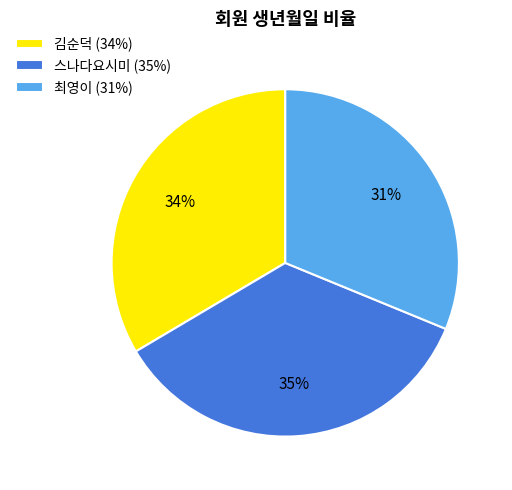

Do 김순덕 (34%) and 스나다요시미 (35%) together represent more than half of the pie?

Yes